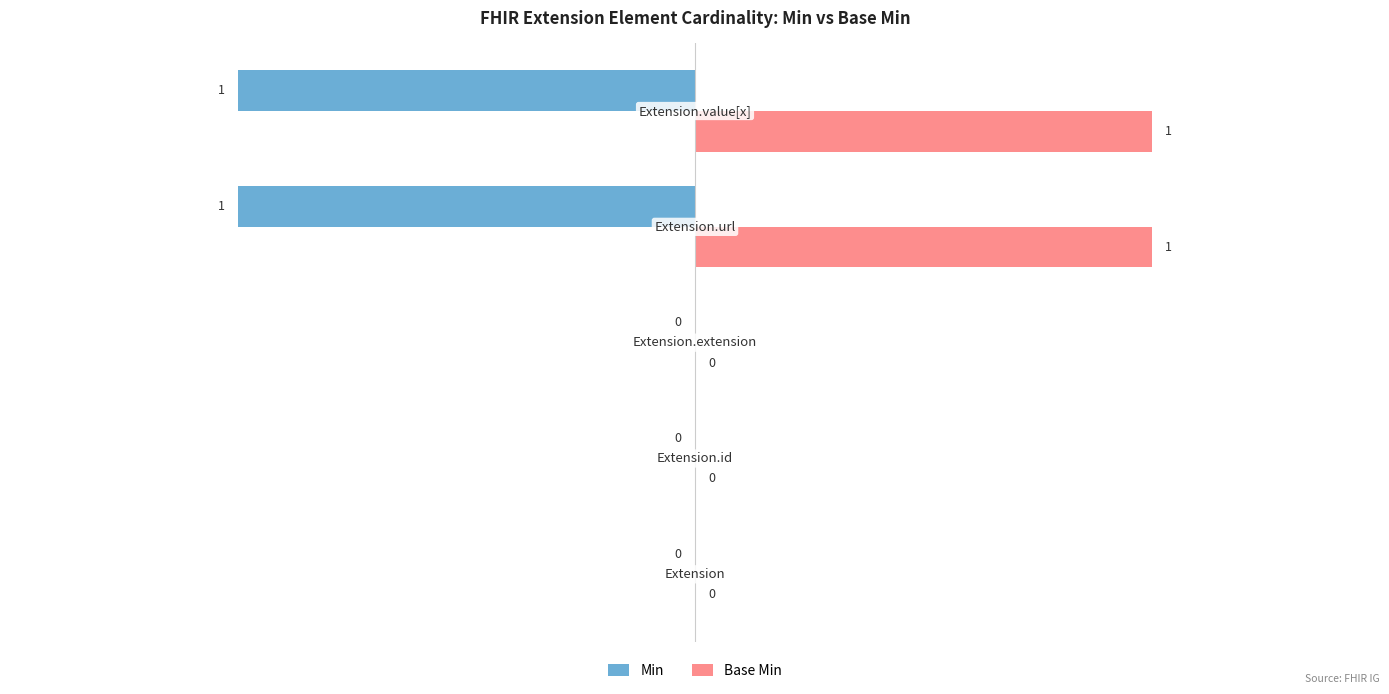

What are all the series names shown in the legend?

Min, Base Min